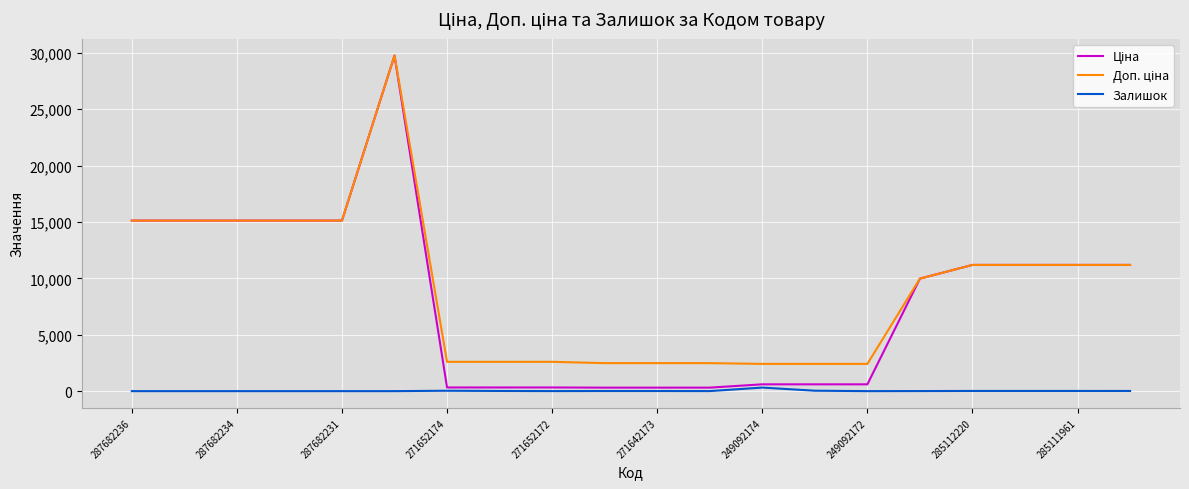

Does the chart display data point markers on the line(s)?

No